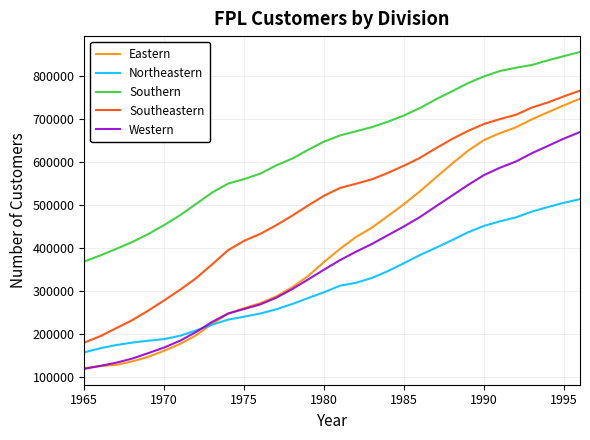

True or false: Northeastern and Southeastern intersect in this chart.

False